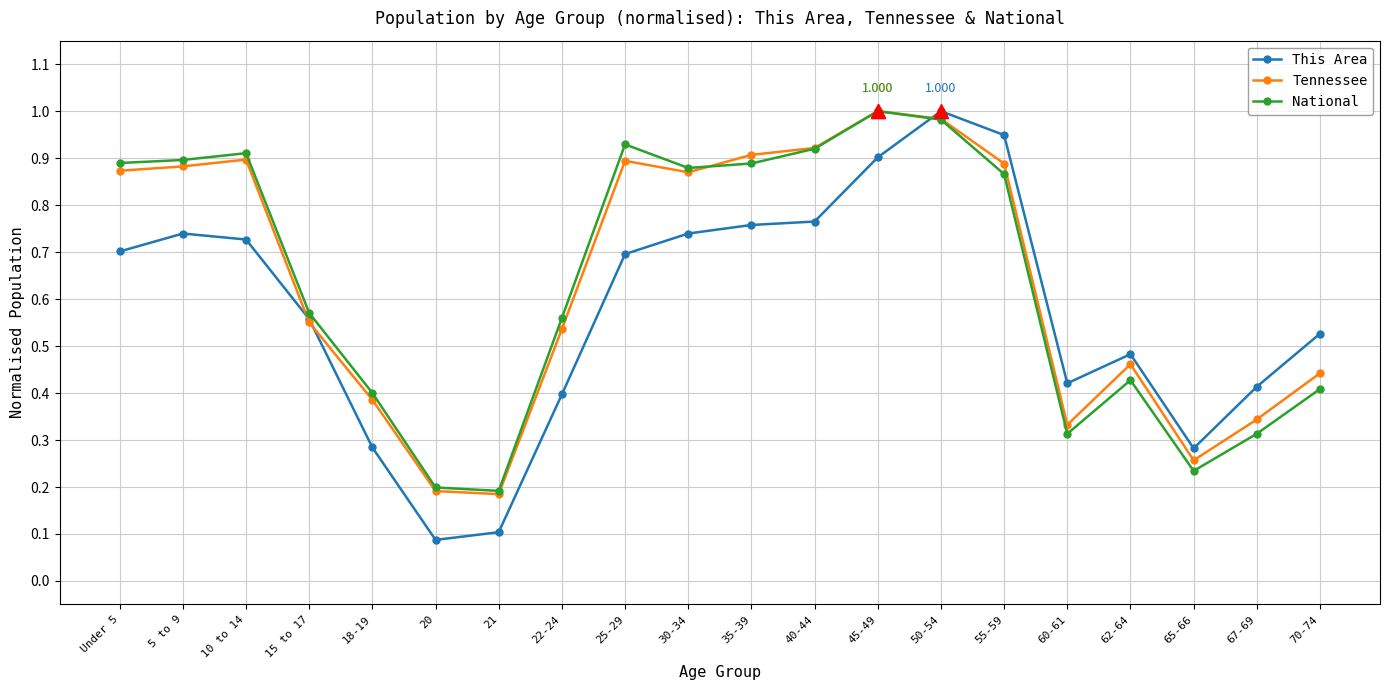

True or false: National has more than 1 interior local peaks.

True